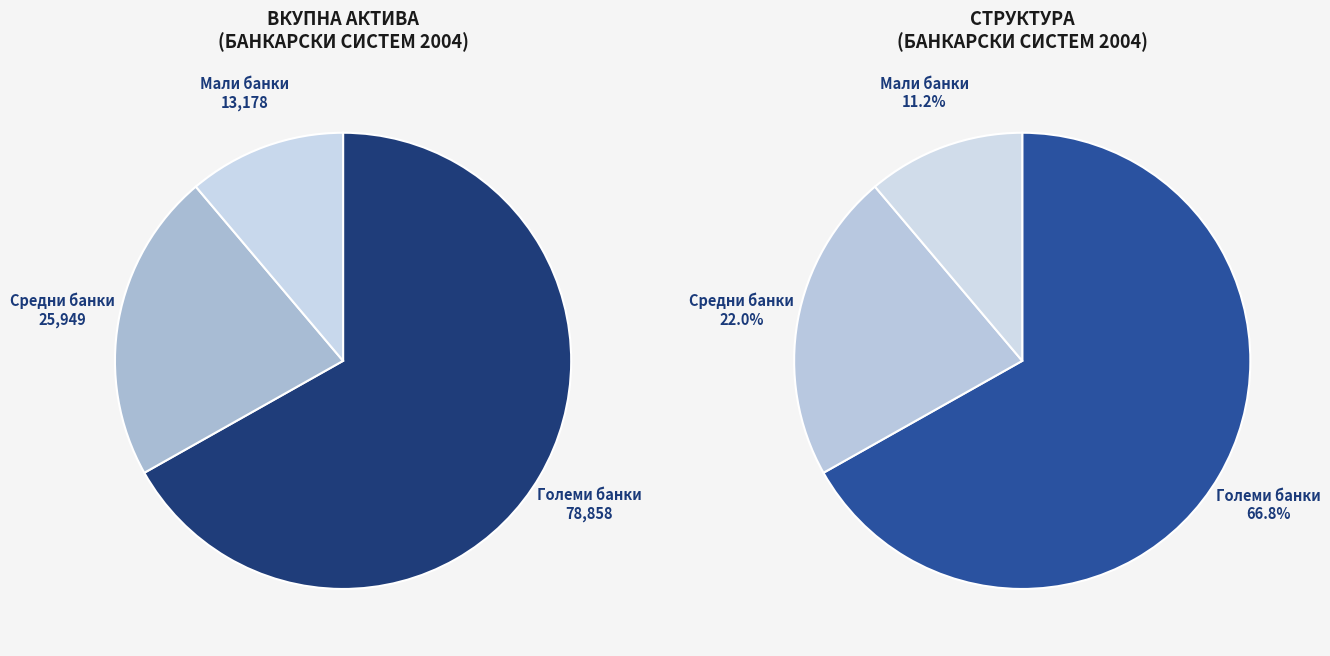

Is there any slice that represents more than half of the pie?

Yes